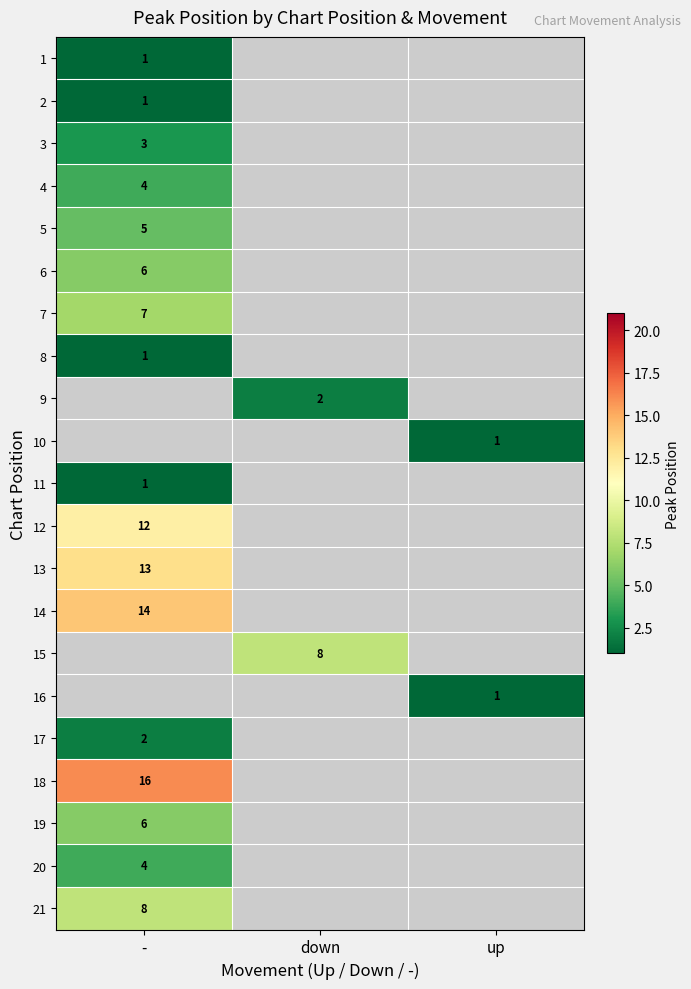

Is it true that 4 equals 4 at -?

True